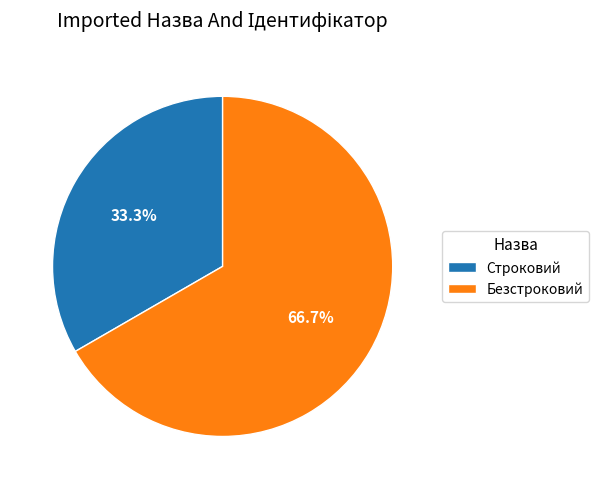

To the nearest percent, what is the average slice percentage?

50%